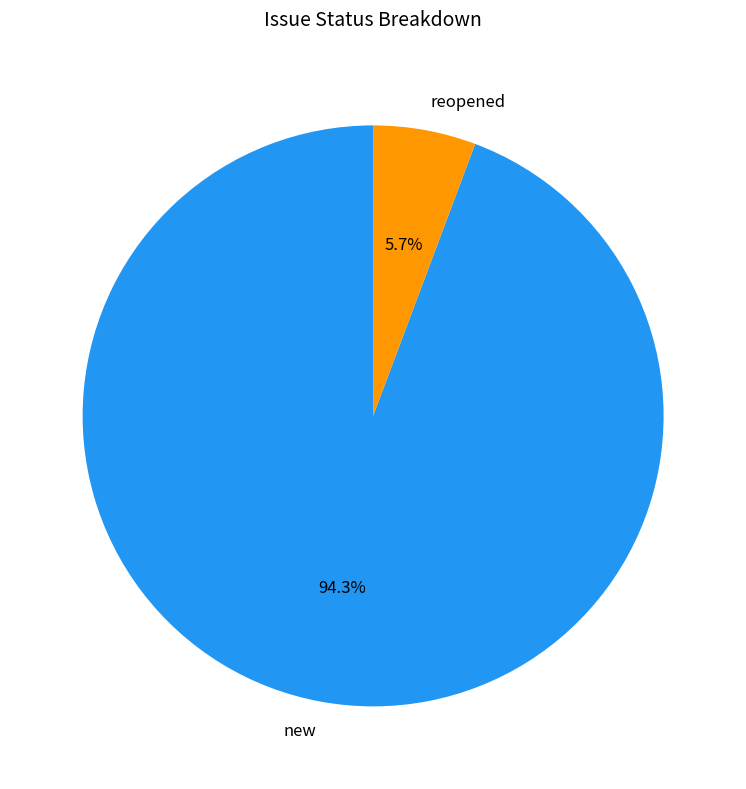

True or false: new accounts for 94% of the total.

True